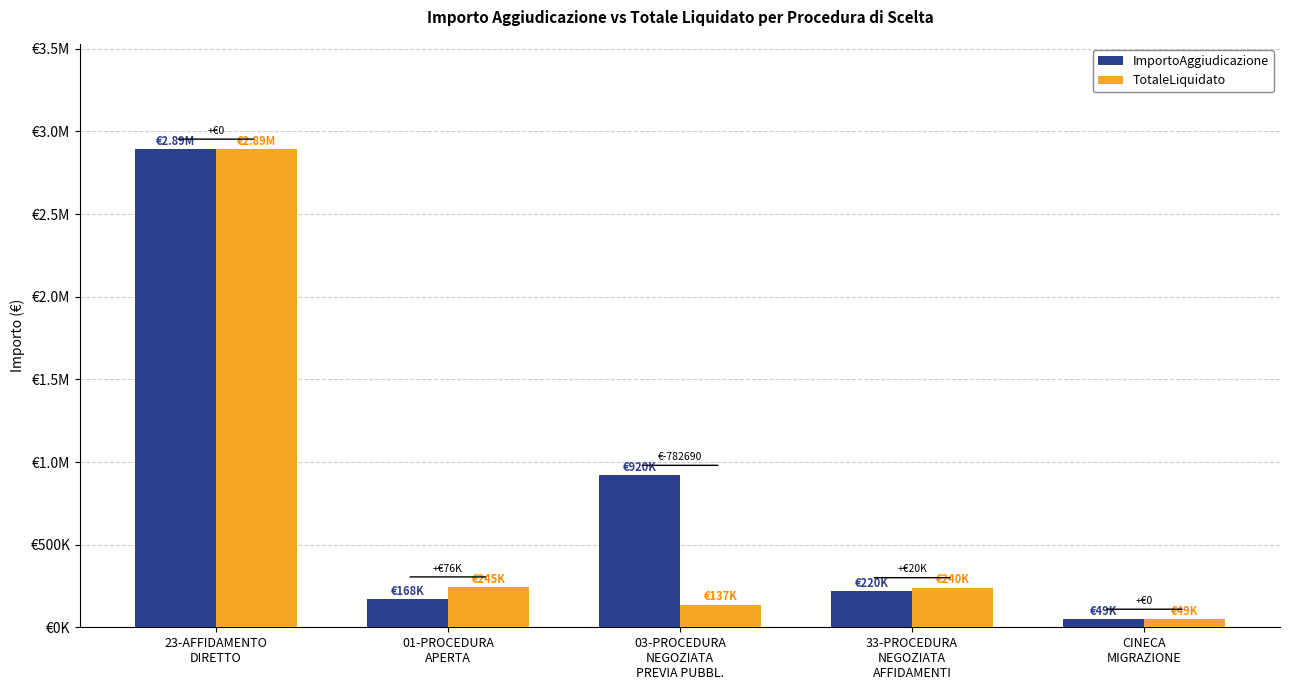

What is the maximum value shown in the chart?

2893800.0